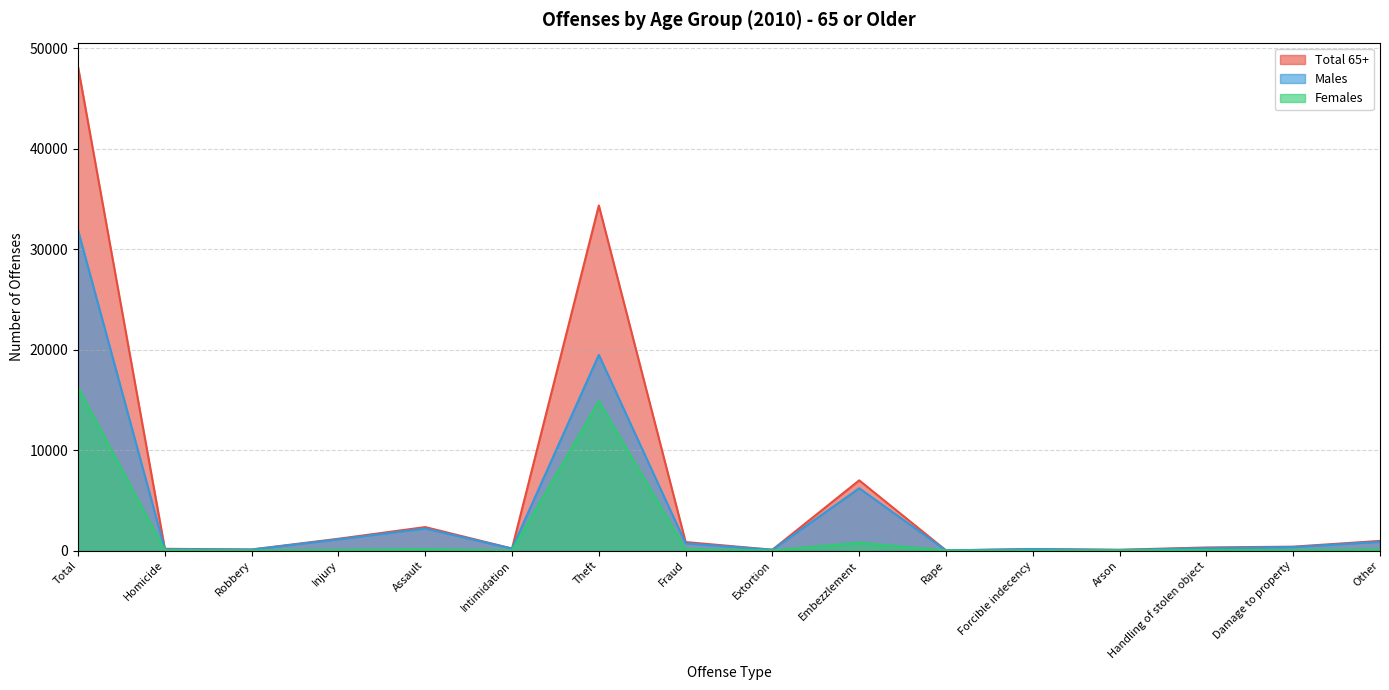

Count the number of data series in this chart.

3